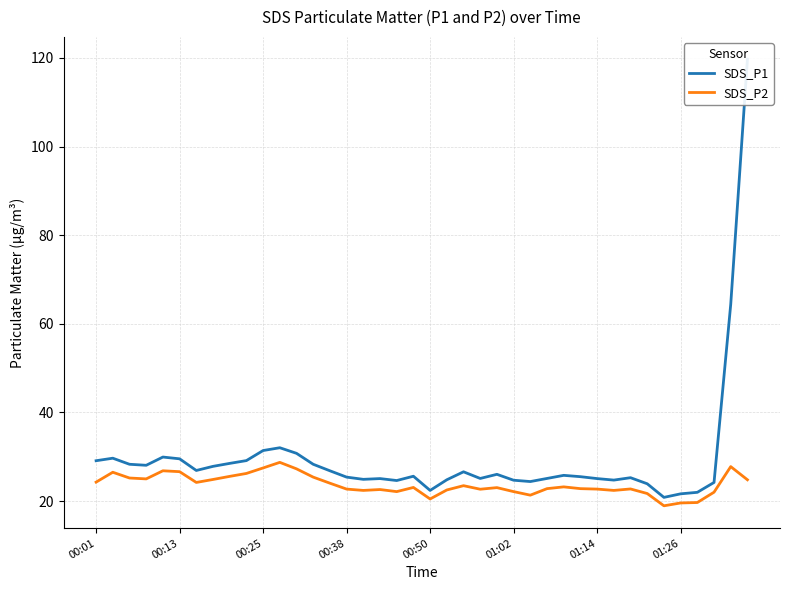

Does the chart have visible grid lines?

Yes